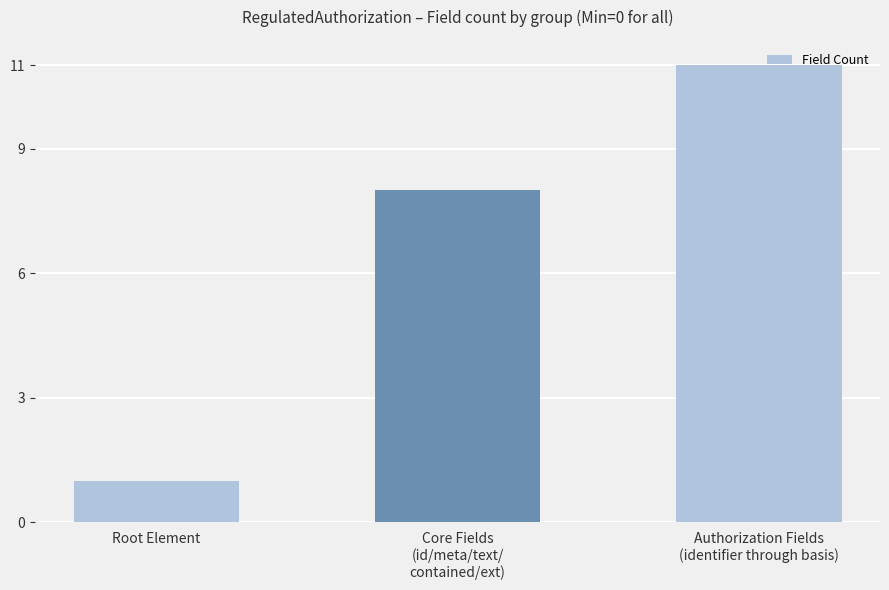

What is the ratio of the value at Authorization Fields
(identifier through basis) to the value at Core Fields
(id/meta/text/
contained/ext)?

1.4